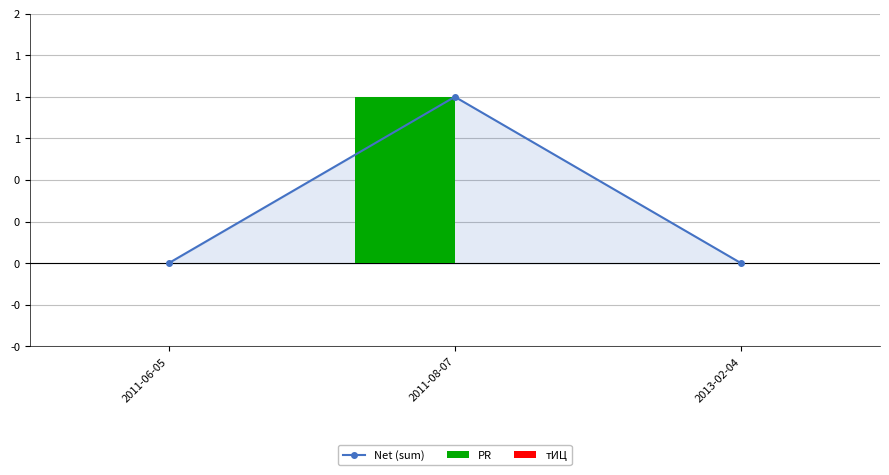

At which label is PR closest to 0?

2011-06-05